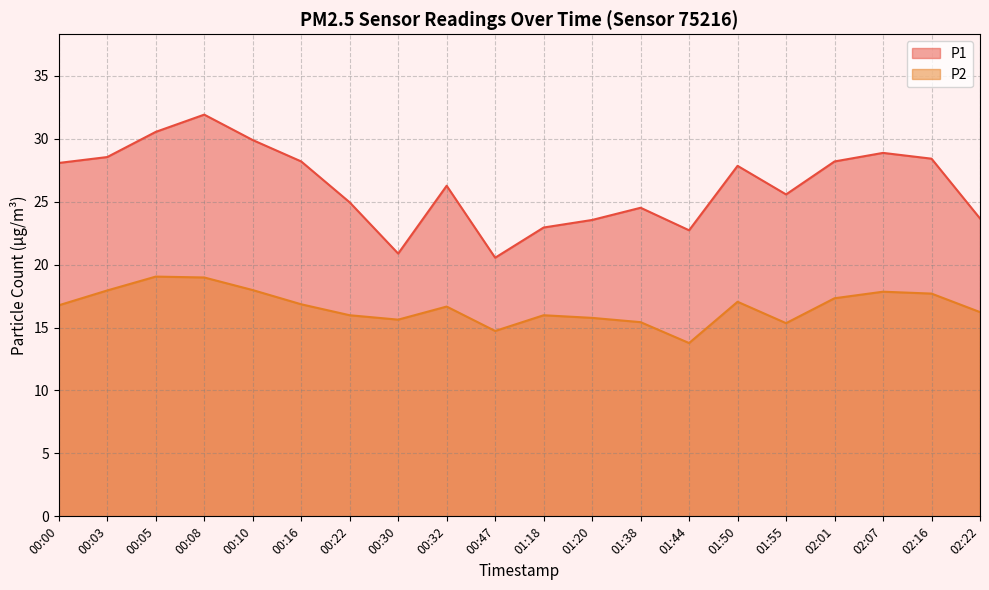

Reading right to left, what are all the values shown in this chart?

P1: 02:22=23.7	02:16=28.4	02:07=28.9	02:01=28.2	01:55=25.6	01:50=27.9	01:44=22.7	01:38=24.5	01:20=23.6	01:18=22.9	00:47=20.6	00:32=26.3	00:30=20.9	00:22=24.9	00:16=28.2	00:10=29.9	00:08=31.9	00:05=30.6	00:03=28.6	00:00=28.1
P2: 02:22=16.2	02:16=17.7	02:07=17.9	02:01=17.3	01:55=15.3	01:50=17.1	01:44=13.8	01:38=15.4	01:20=15.8	01:18=16.0	00:47=14.7	00:32=16.7	00:30=15.6	00:22=16.0	00:16=16.9	00:10=18.0	00:08=19.0	00:05=19.1	00:03=17.9	00:00=16.8